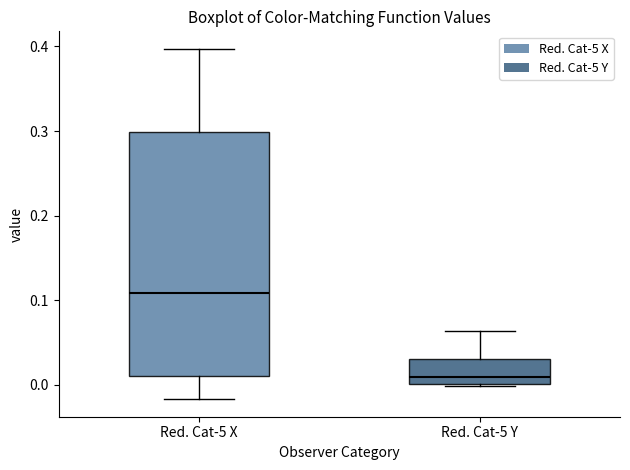

Reading left to right, read every box against the y-axis: the position of its median line, the range the box covers, and the ends of its whiskers. The values are not printed on the chart, so give them approximately, as read against the axis.

Red. Cat-5 X: median 0.11, box 0.01 to 0.30, whiskers -0.02 to 0.40
Red. Cat-5 Y: median 0.01, box 0.00 to 0.03, whiskers 0.00 to 0.06